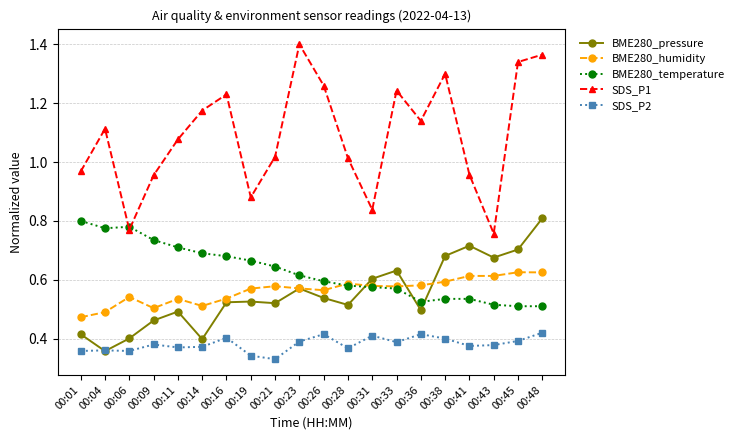

At which label is BME280_pressure closest to 0?

00:04